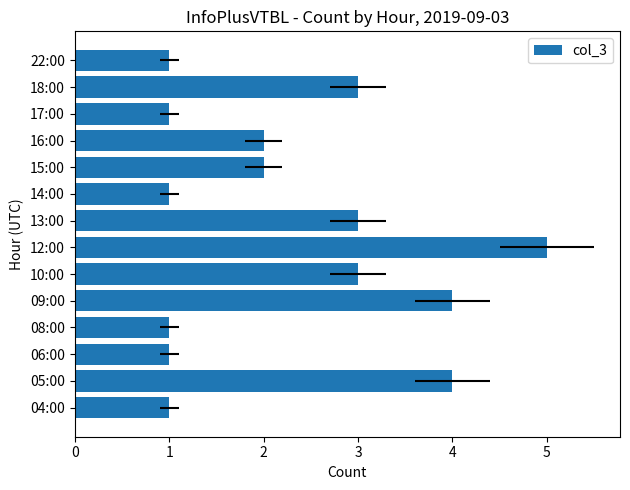

What is the ratio of the value at 05:00 to the value at 06:00?

4.0